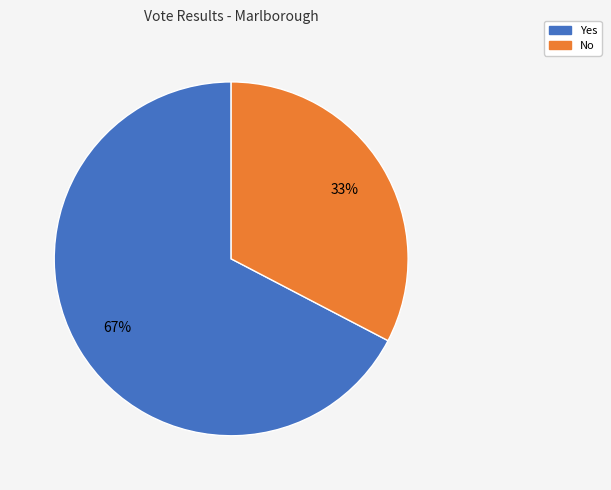

Does any single category account for the majority?

Yes